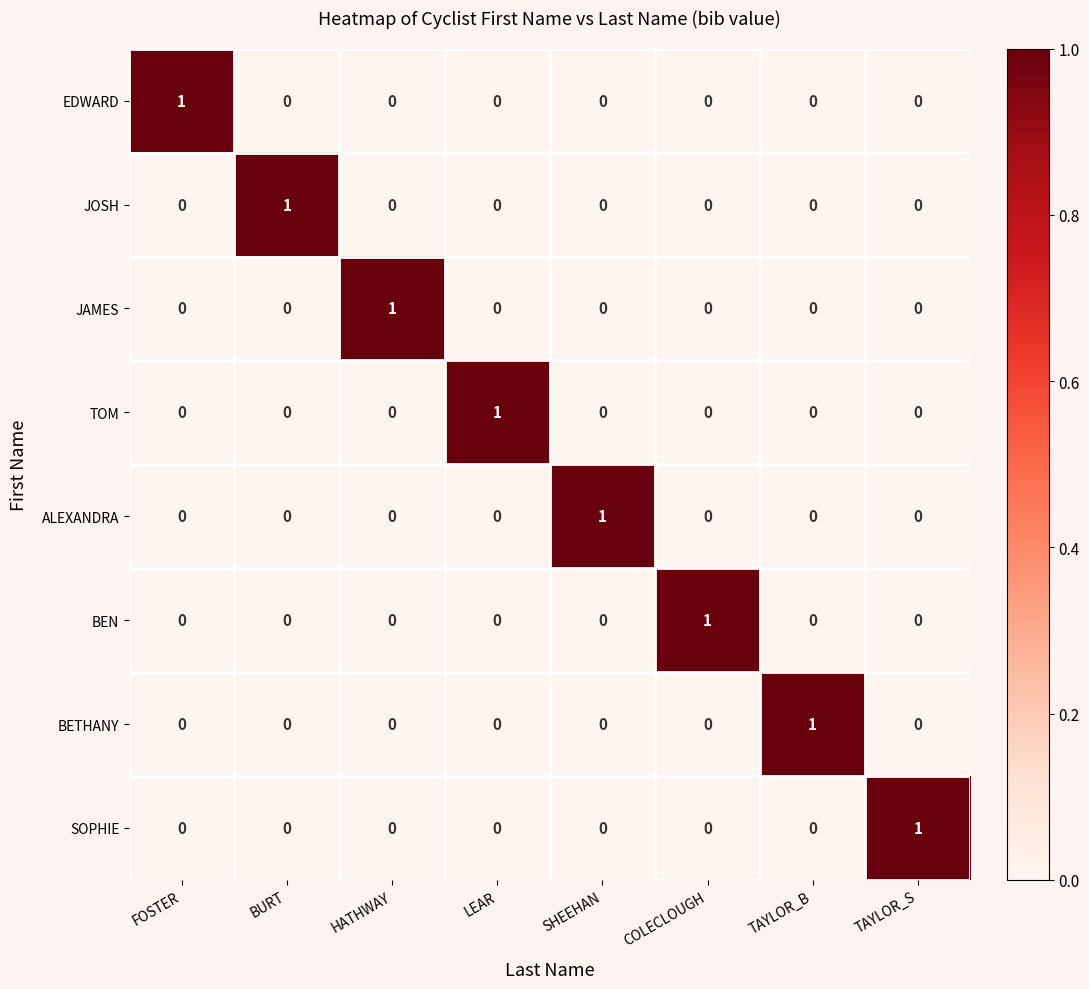

The value of ALEXANDRA at HATHWAY is 0. True or false?

True